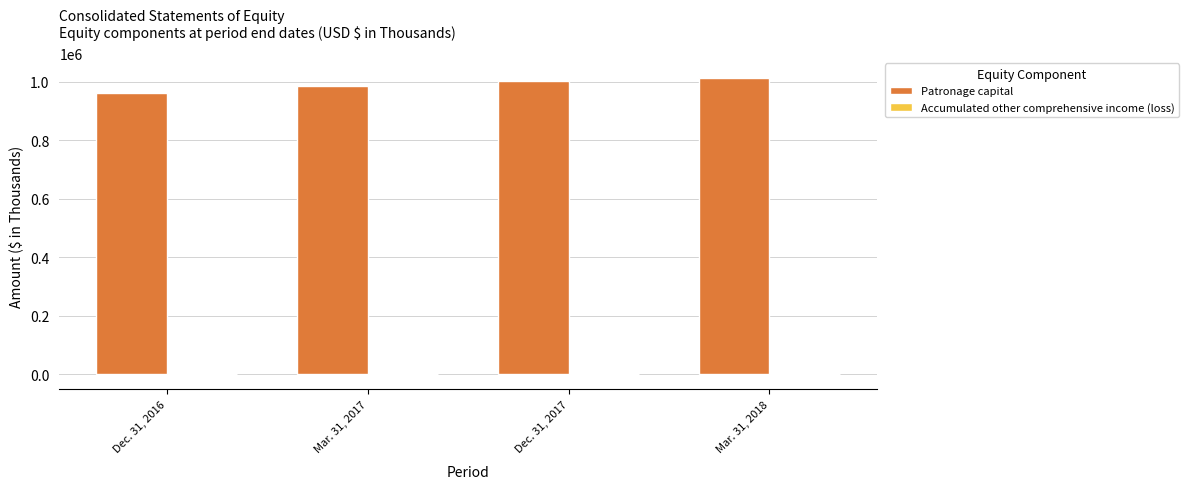

What is the sum of all Patronage capital values?

3960388